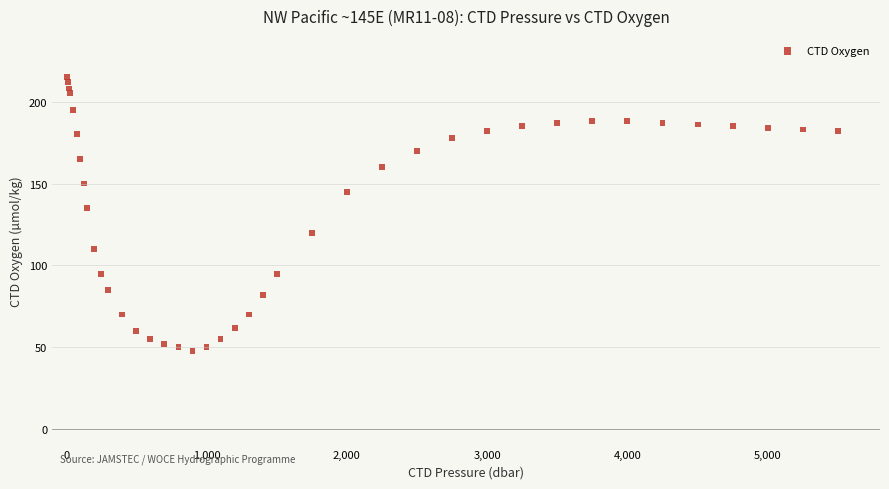

What Y value in the scatter plot is closest to 131?

135